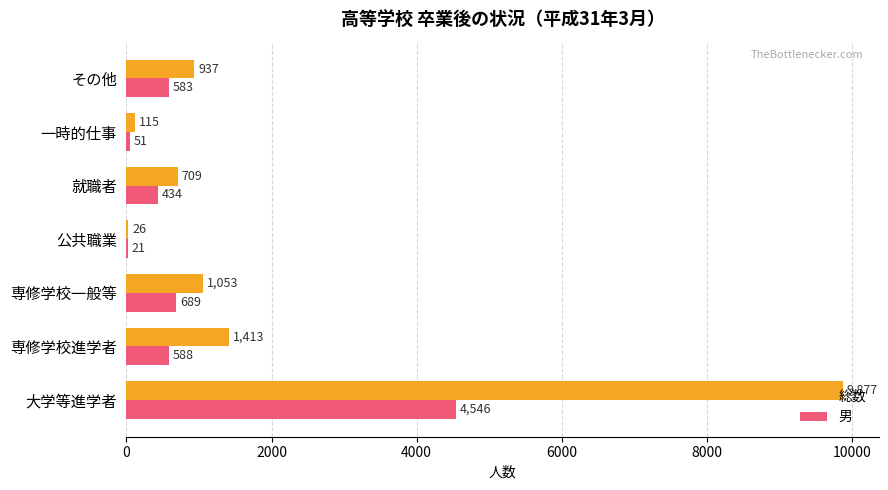

Which series changed the most between 専修学校進学者 and 専修学校一般等?

総数